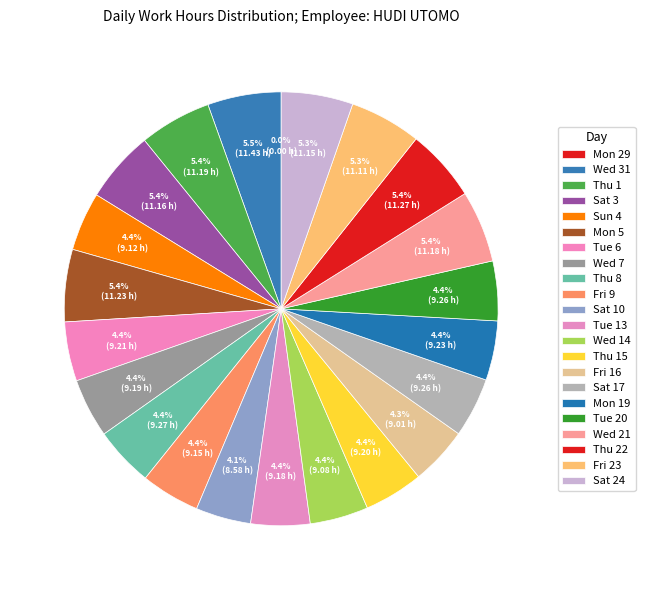

Which slice is the smallest?

Mon 29